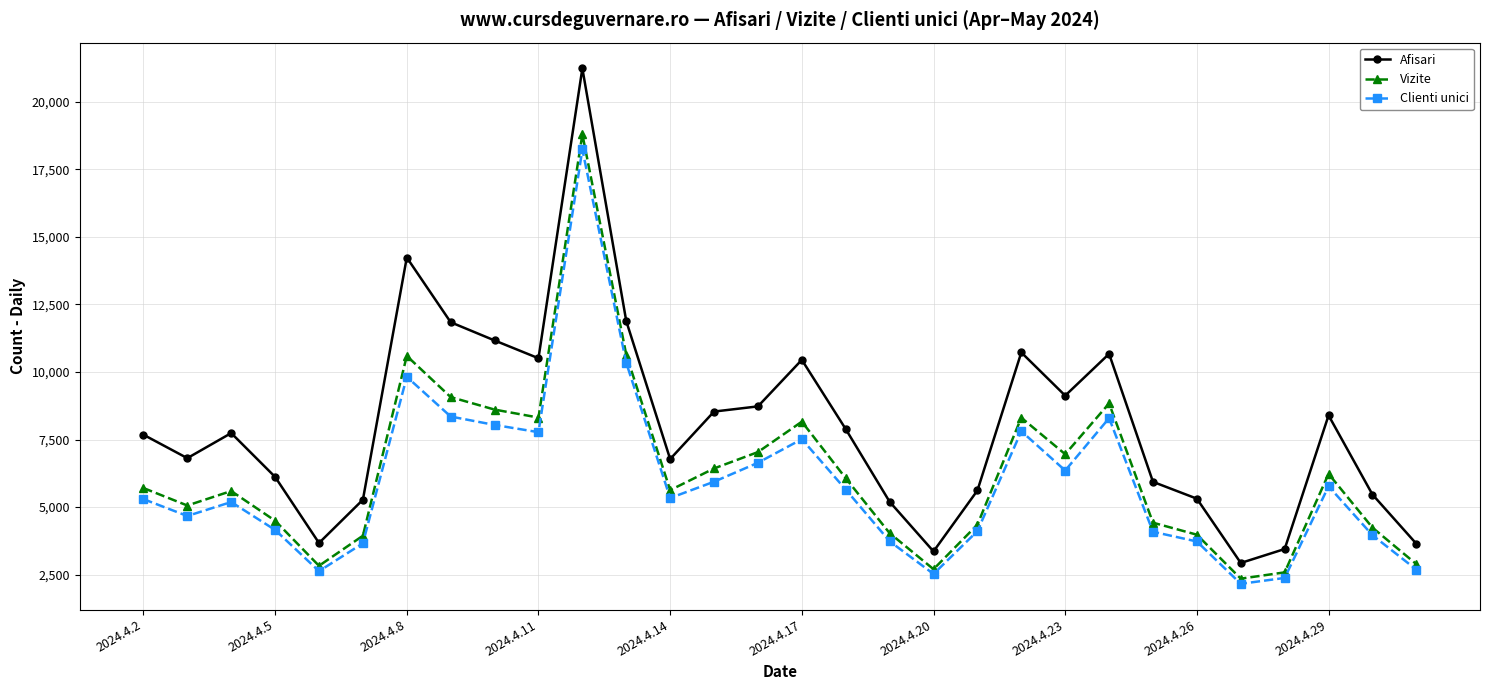

True or false: Clienti unici has more than 0 points higher than both neighbors.

True